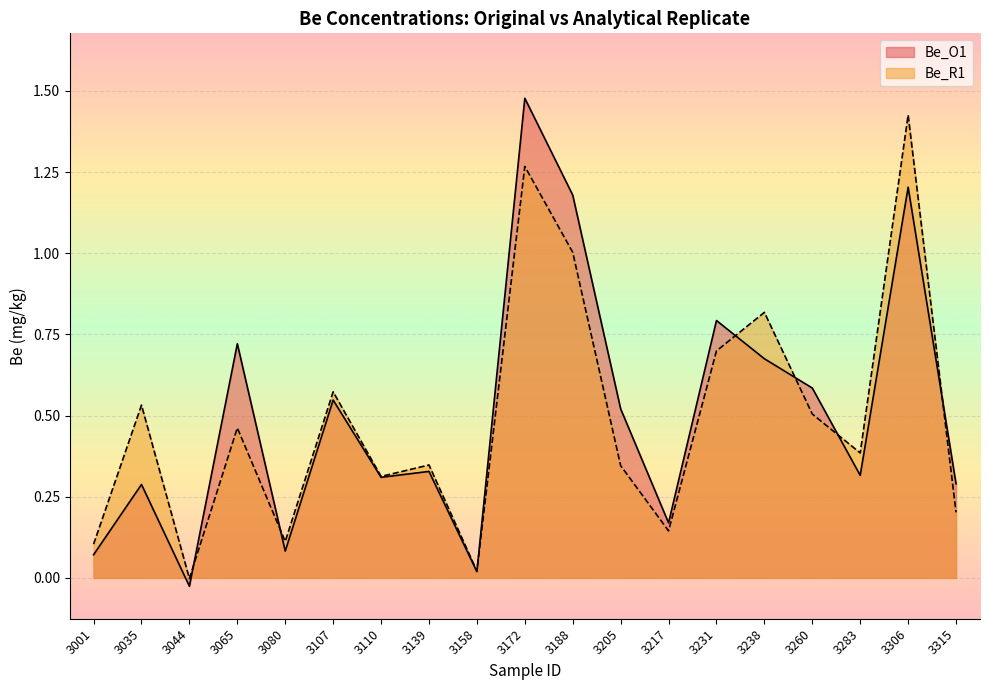

Where does the Be_R1 series first go above 0?

3001